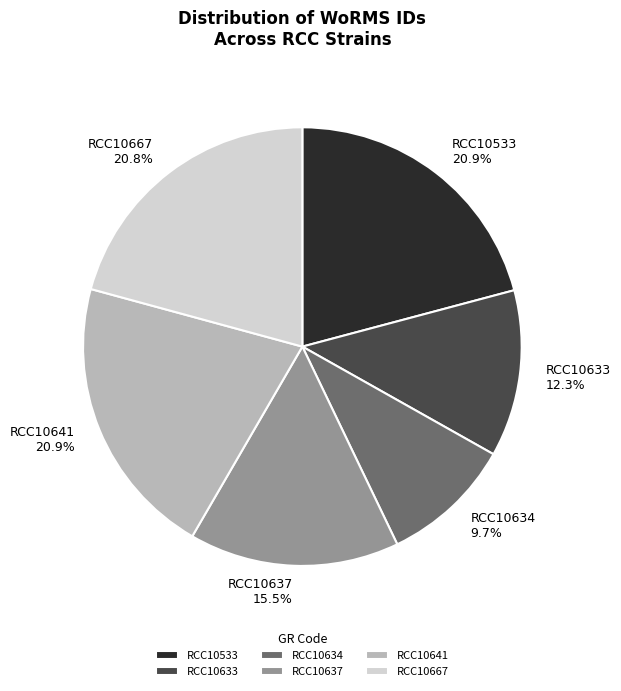

To the nearest percent, what is the average slice percentage?

17%